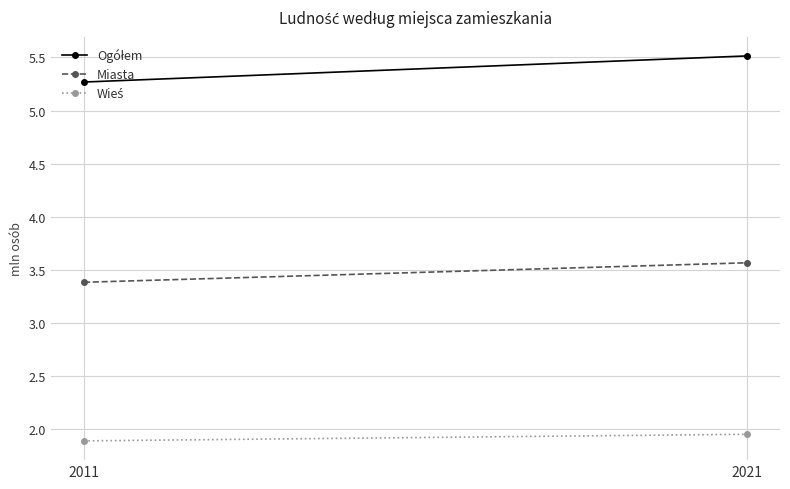

What is the difference between the maximum and minimum values in the Ogółem series?

0.2